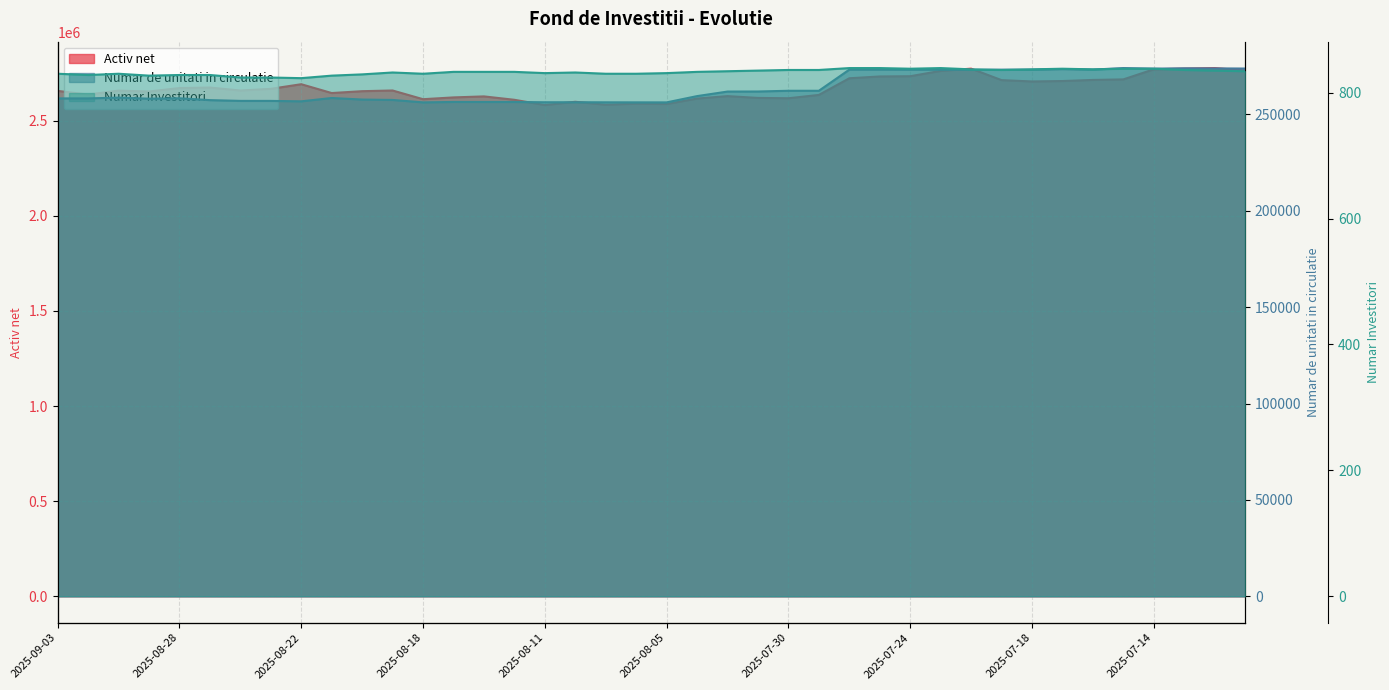

How many interior local valleys does the Numar Investitori series have?

8